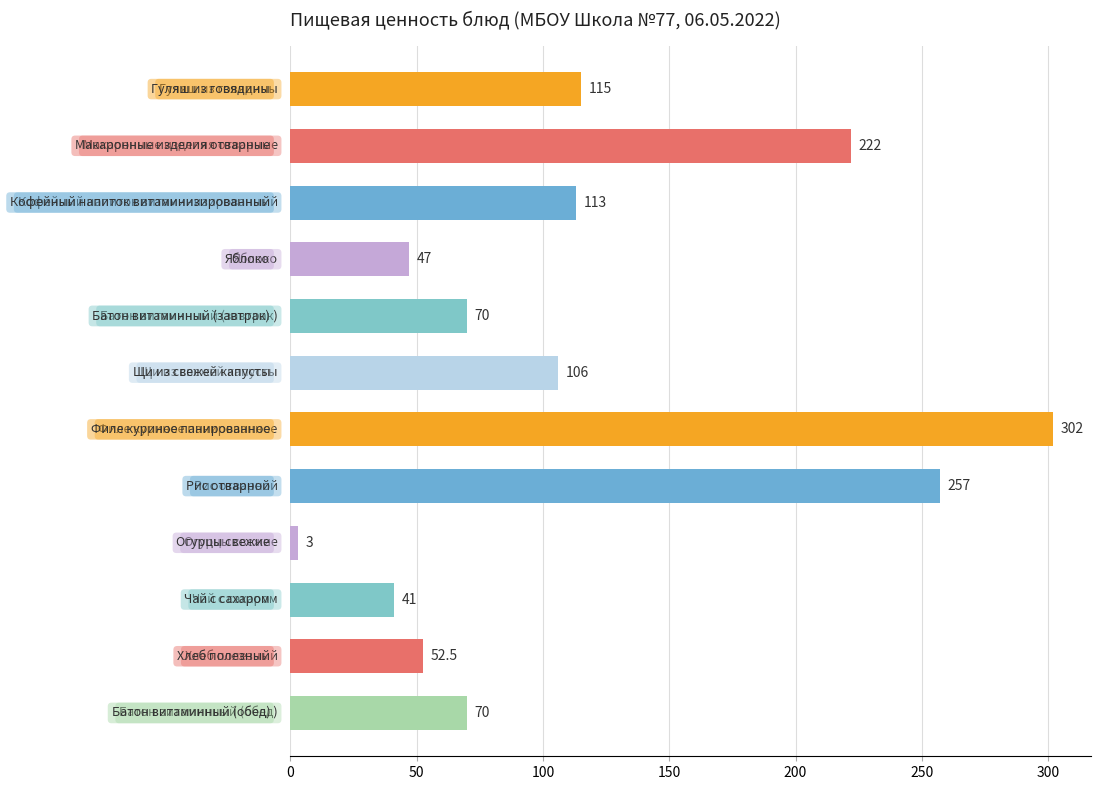

Does the chart contain any negative values?

No